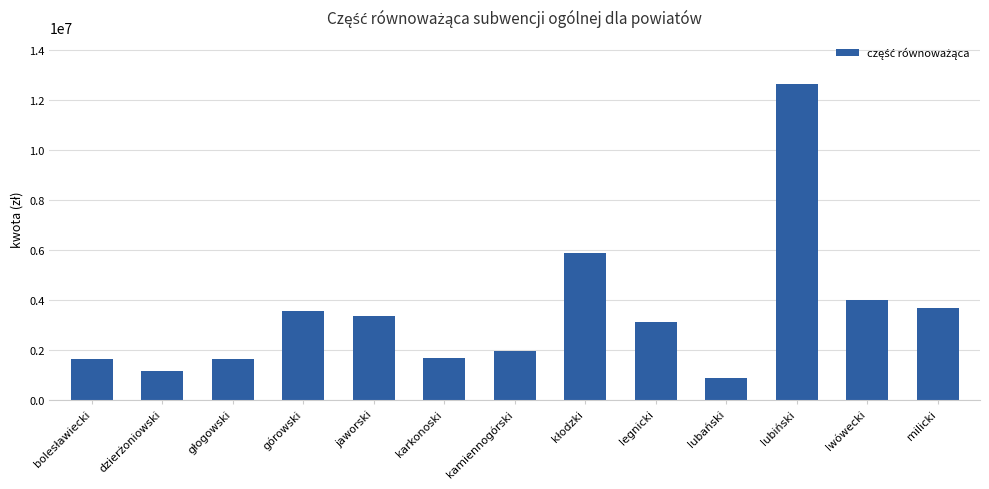

The value at górowski is 1518719. True or false?

False